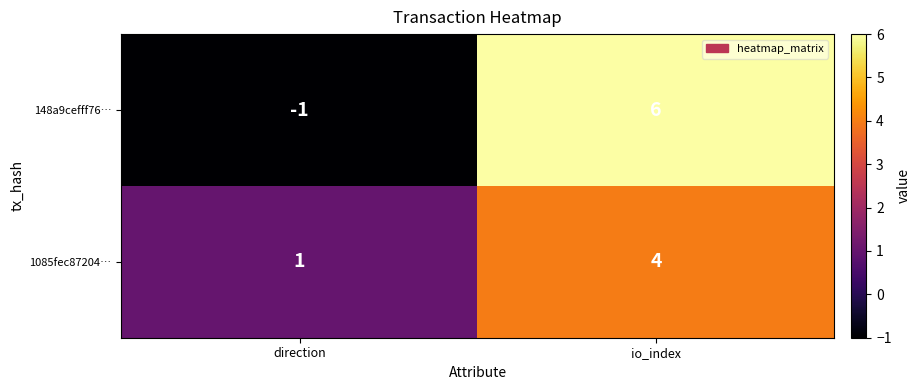

True or false: 1085fec87204… has a value of 4 at io_index.

True